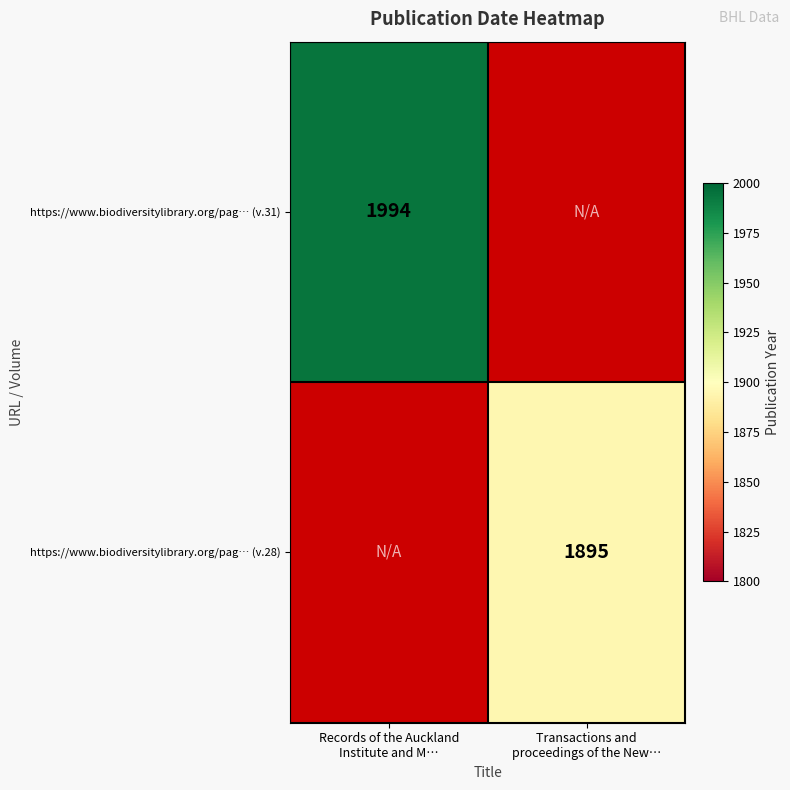

Is it true that https://www.biodiversitylibrary.org/pag… (v.28) equals 1895.0 at Transactions and proceedings of the New…?

True